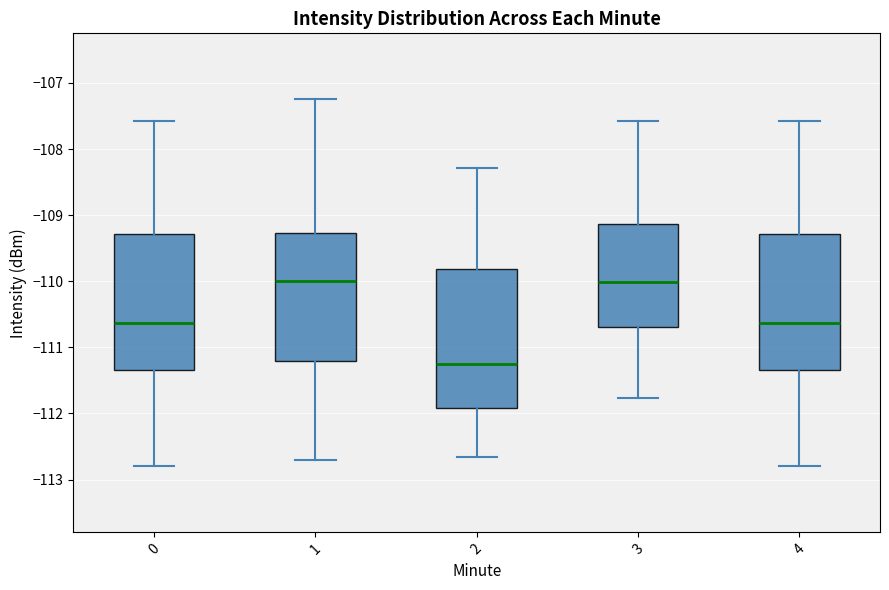

Reading left to right, transcribe this box plot: for each box, give where its median line is, the range the box spans, and where its two whiskers end, as read against the y-axis. The values are not printed on the chart, so give them approximately, as read against the axis.

0: median -110.6, box -111.3 to -109.3, whiskers -112.8 to -107.6
1: median -110.0, box -111.2 to -109.3, whiskers -112.7 to -107.2
2: median -111.3, box -111.9 to -109.8, whiskers -112.7 to -108.3
3: median -110.0, box -110.7 to -109.1, whiskers -111.8 to -107.6
4: median -110.6, box -111.3 to -109.3, whiskers -112.8 to -107.6